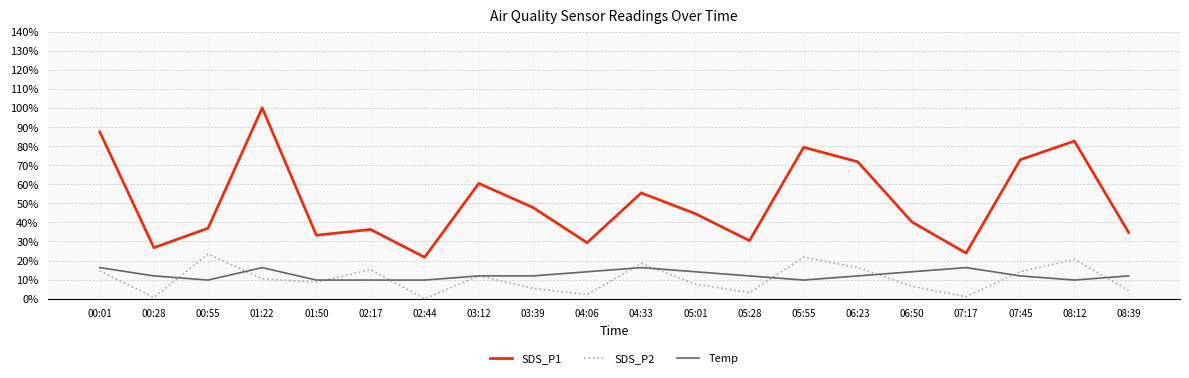

True or false: SDS_P2 and SDS_P1 intersect in this chart.

False